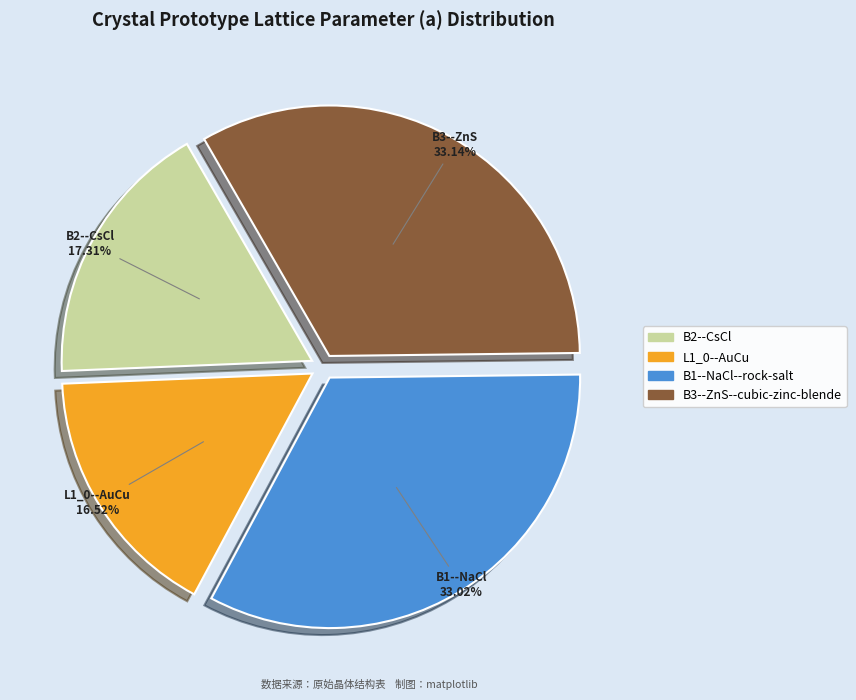

Is L1_0--AuCu the majority of the pie?

No